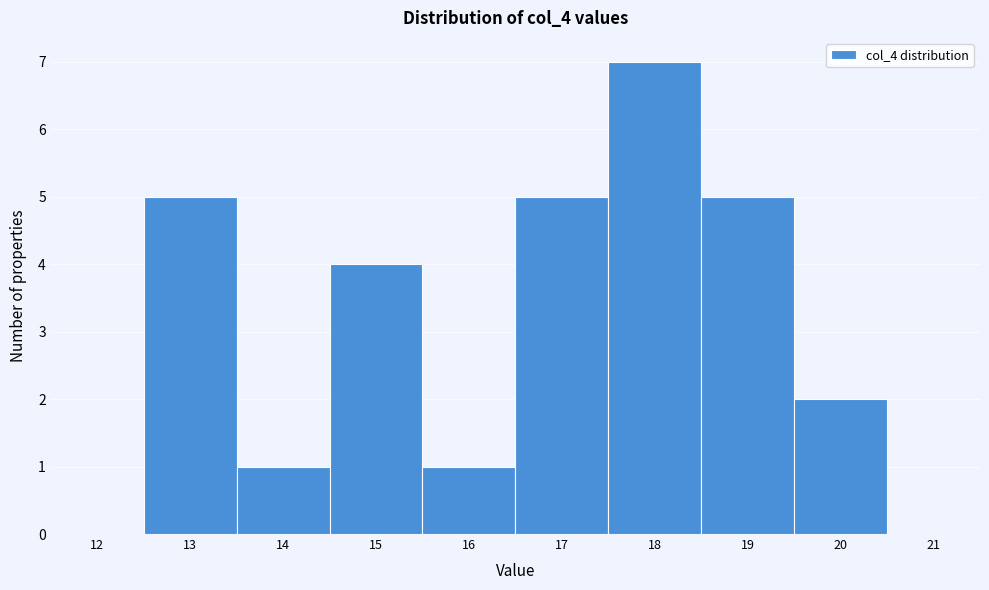

Reading left to right, transcribe all the data shown in this chart.

12=0	13=5	14=1	15=4	16=1	17=5	18=7	19=5	20=2	21=0